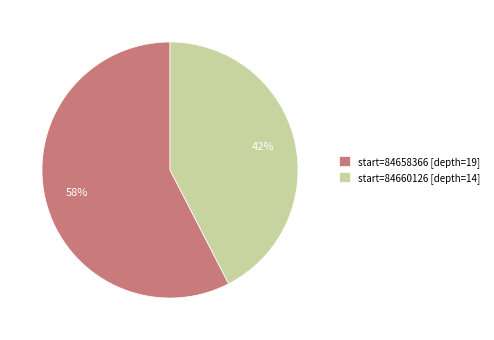

What is the largest slice in the pie chart?

start=84658366 [depth=19]